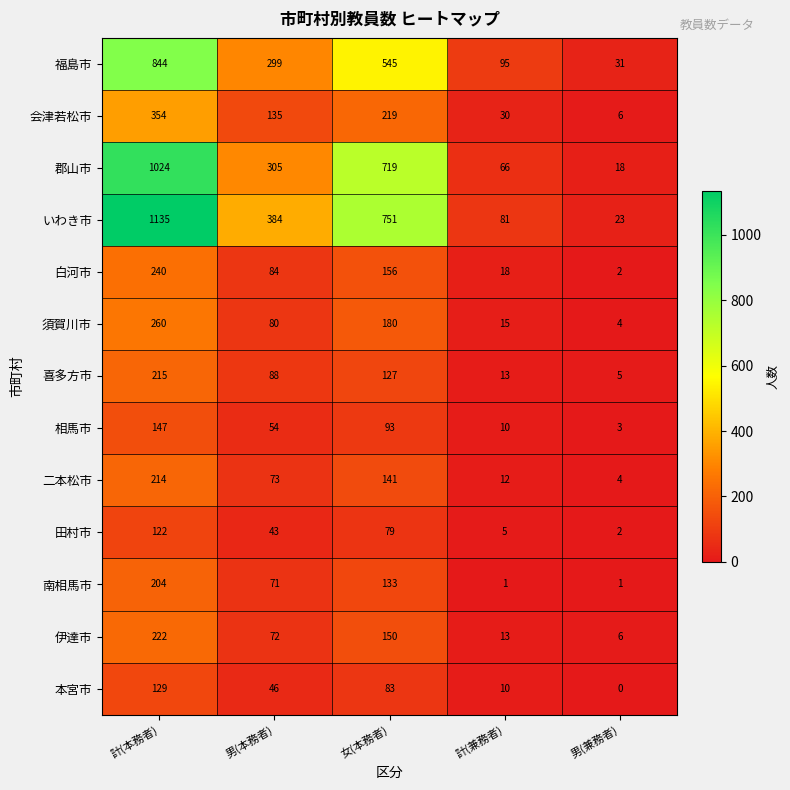

At which category is the sum across all series the highest?

計(本務者)